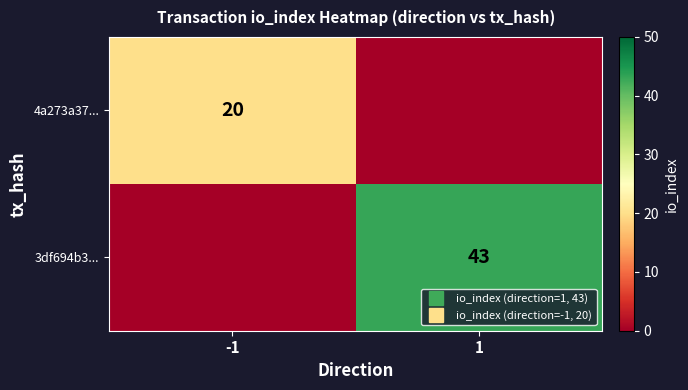

Rank the series by their maximum value, from lowest to highest.

4a273a37..., 3df694b3...